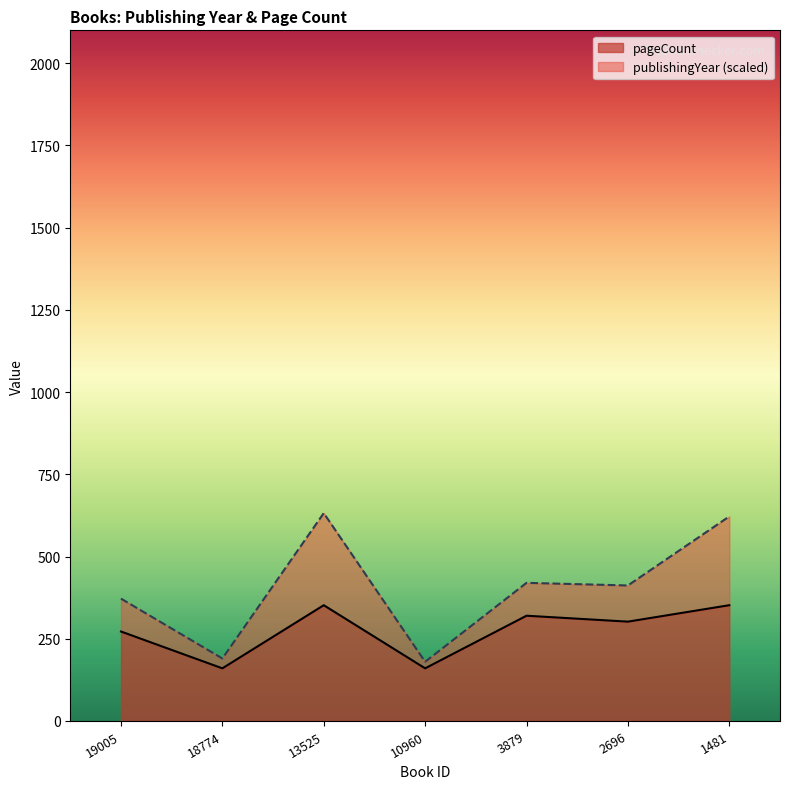

What is the difference between the maximum and second lowest values?

192